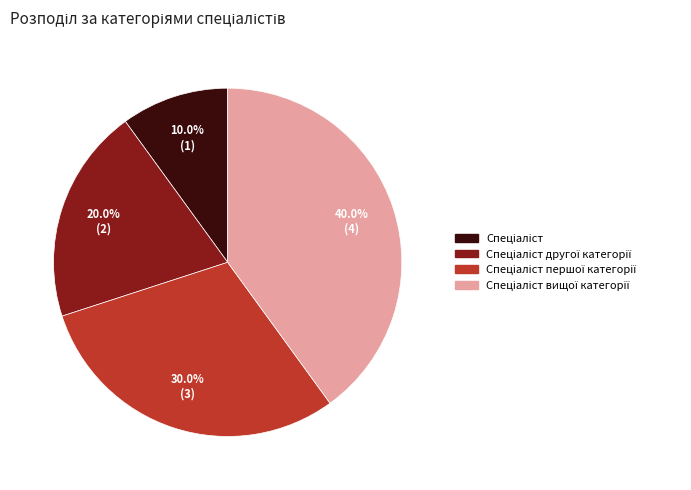

Is there any slice that represents more than half of the pie?

No